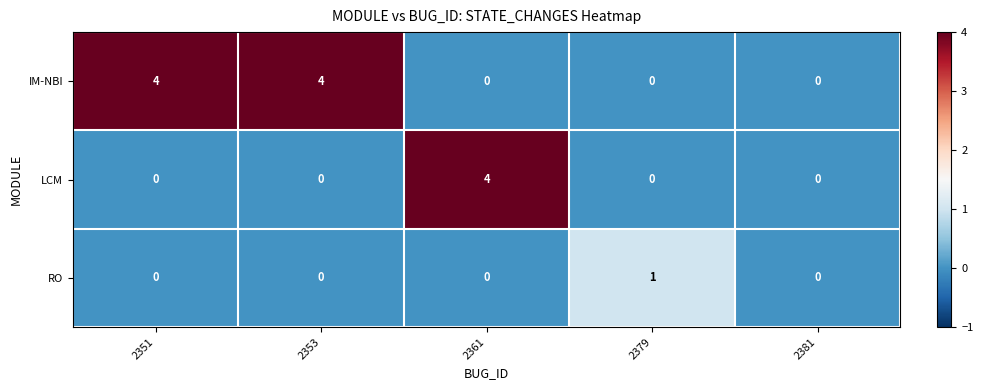

Rank the series by their average value, from lowest to highest.

RO, LCM, IM-NBI